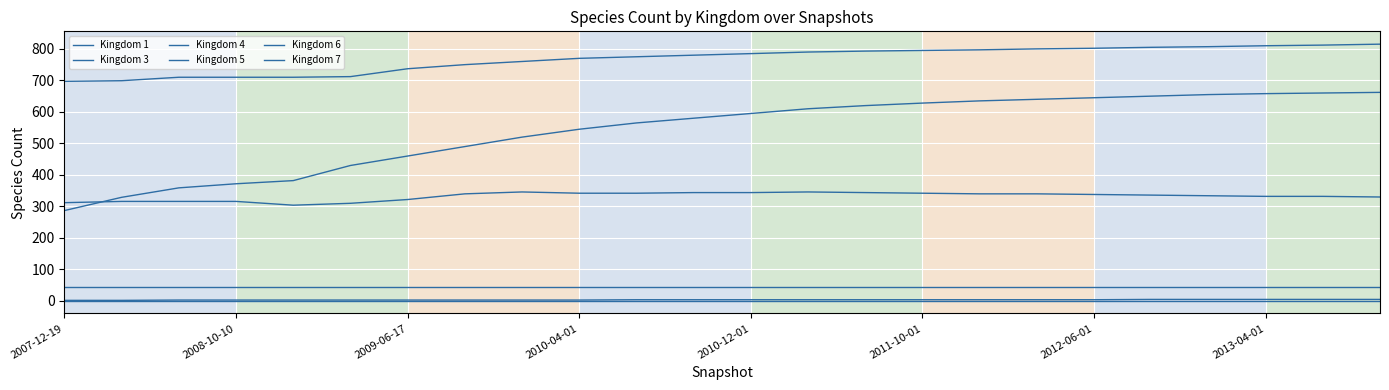

How many series are shown in this chart?

6